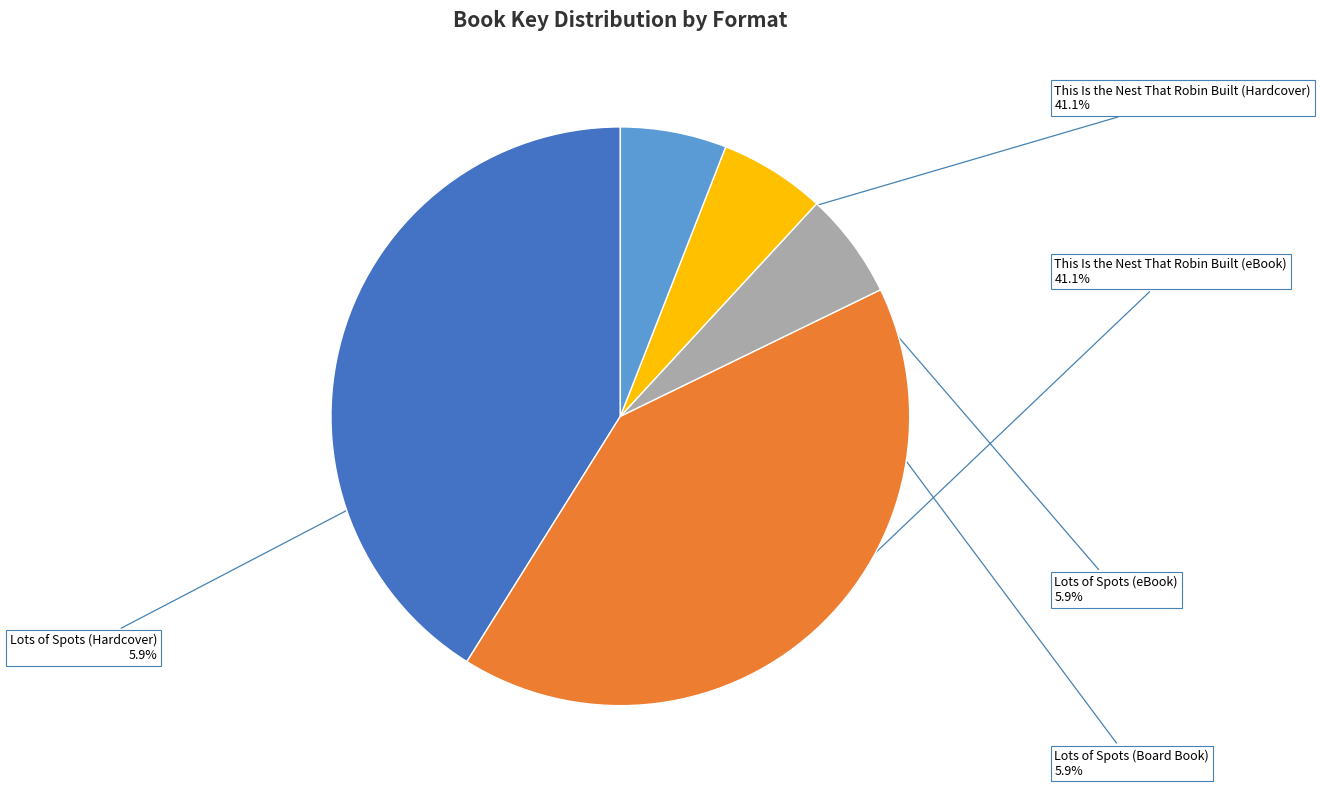

To the nearest percent, what is the difference between the Lots of Spots (Board Book) and This Is the Nest That Robin Built (Hardcover) slice percentages?

35%